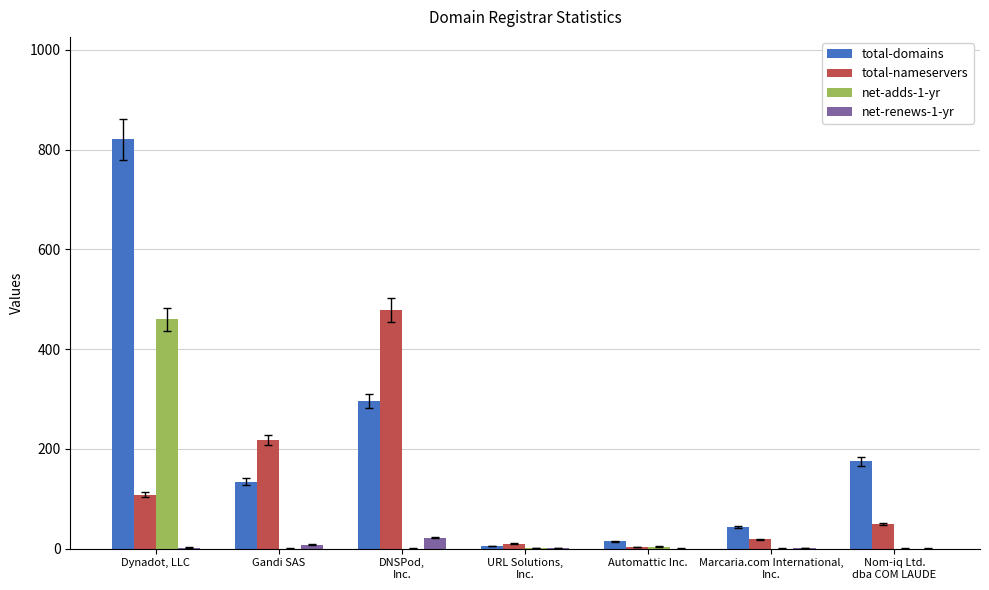

Which series has the largest total across all categories?

total-domains